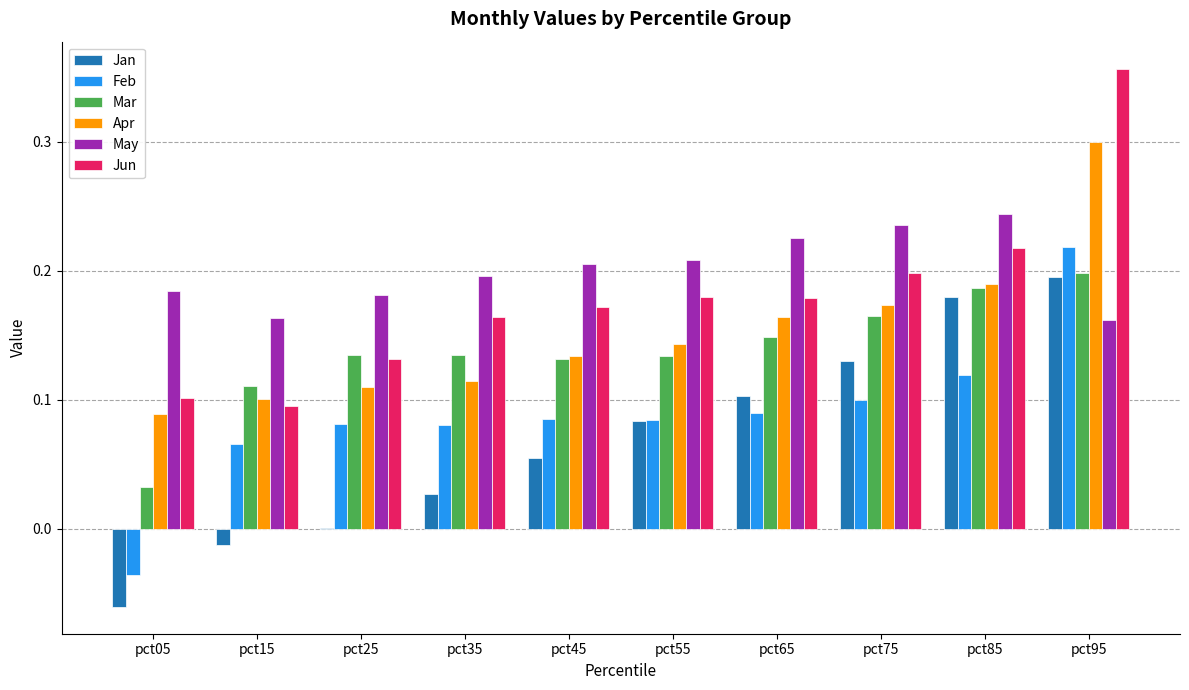

Are the bars horizontal?

No